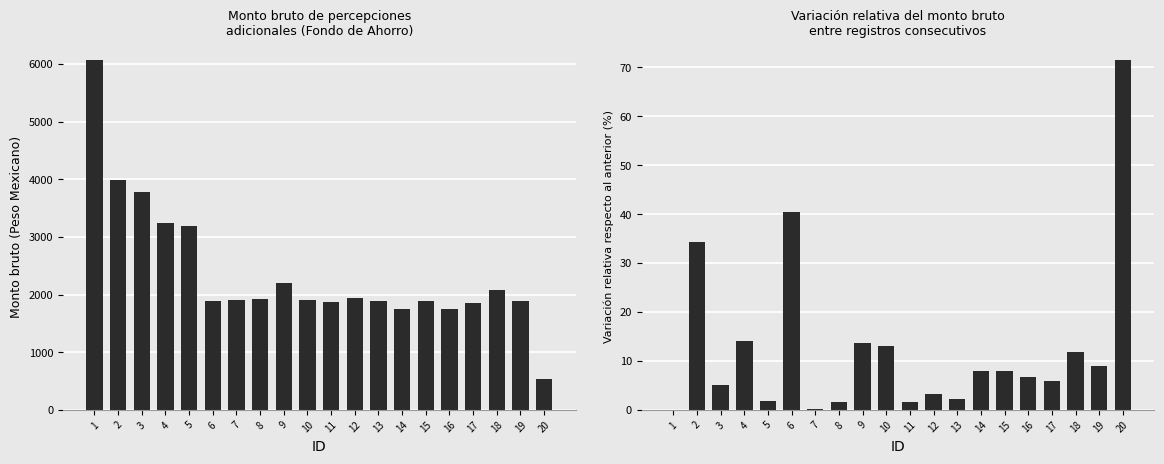

How many groups of bars are there?

20